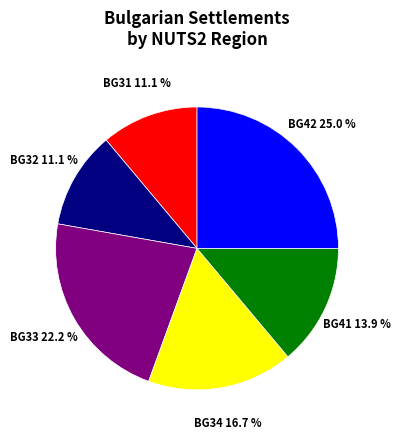

Is the sum of BG33 and BG42 greater than half?

No